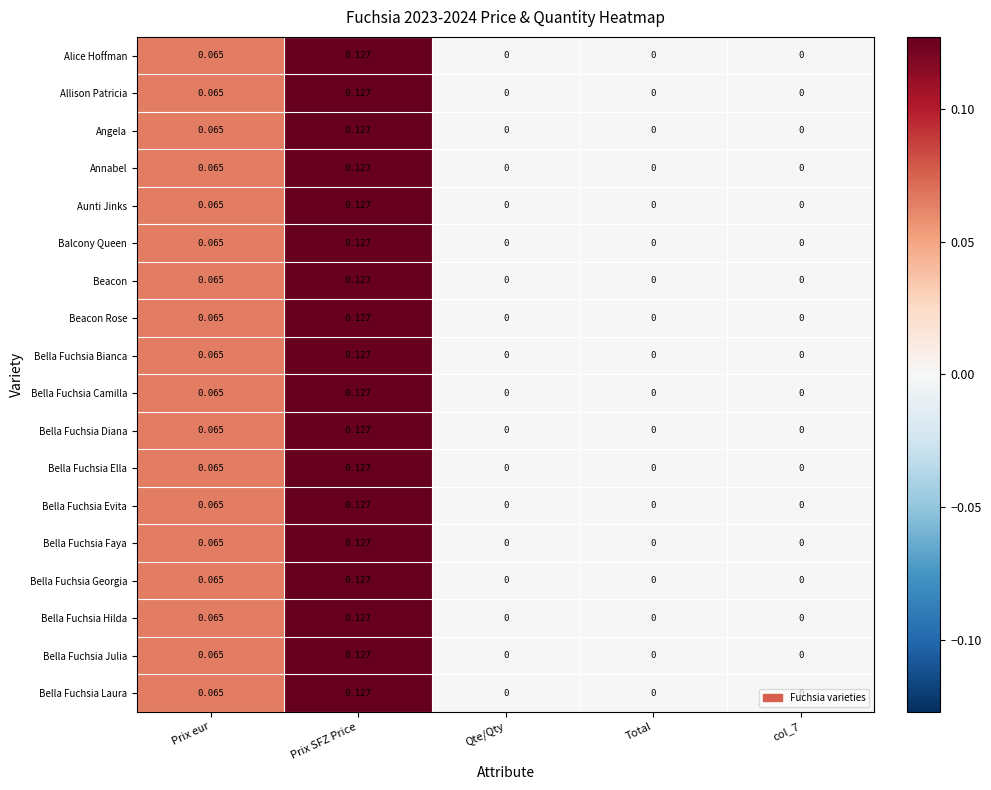

At which category is the sum across all series the highest?

Prix SFZ Price